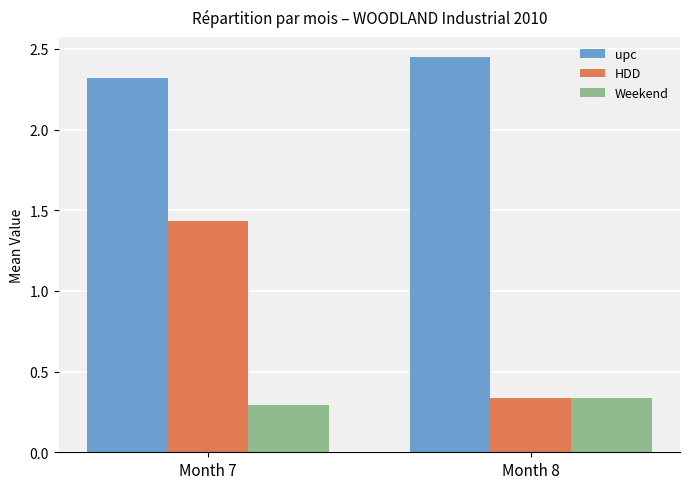

Which series has the largest total across all categories?

upc